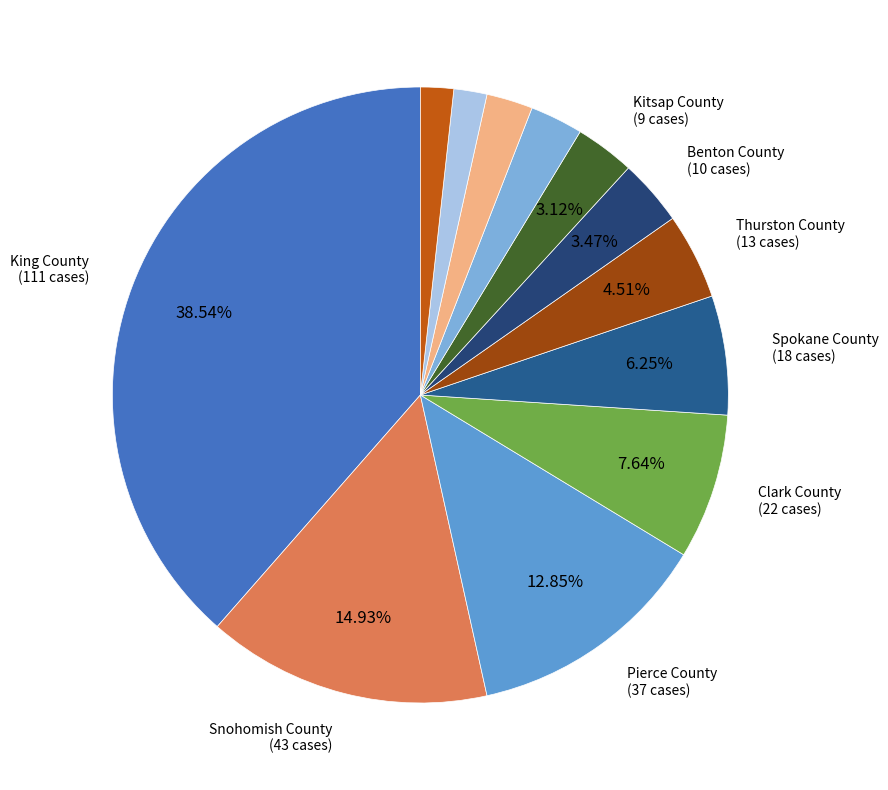

Is there any slice that represents more than half of the pie?

No